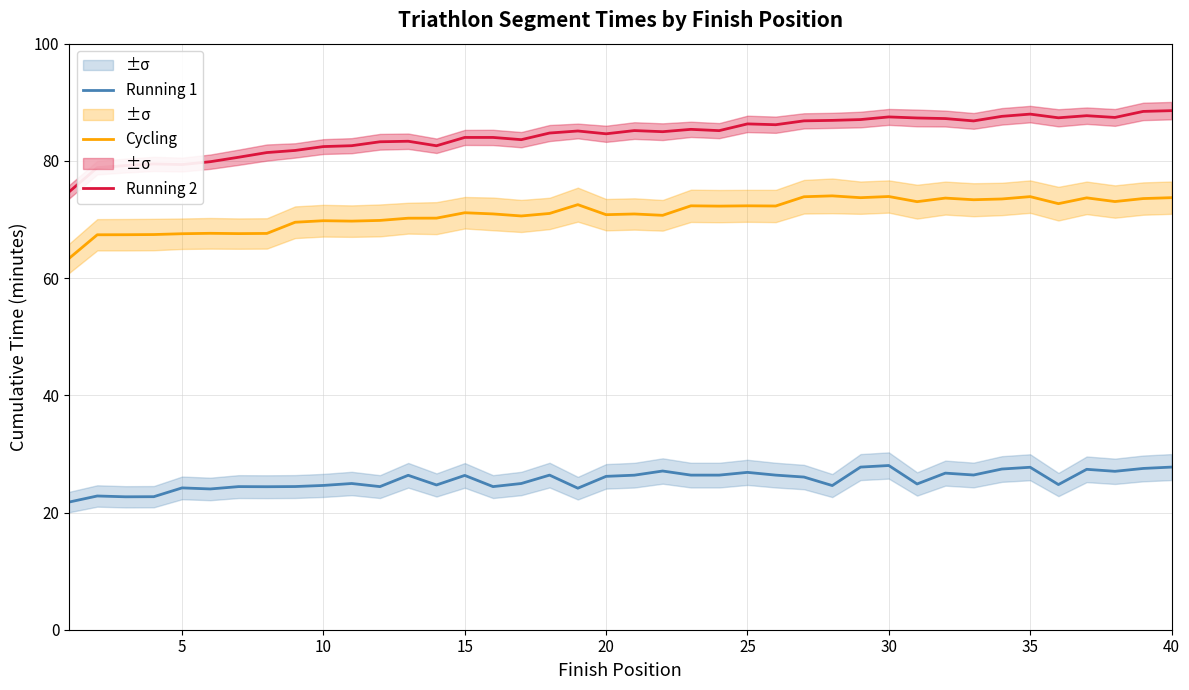

True or false: Cycling and Running 1 intersect in this chart.

False